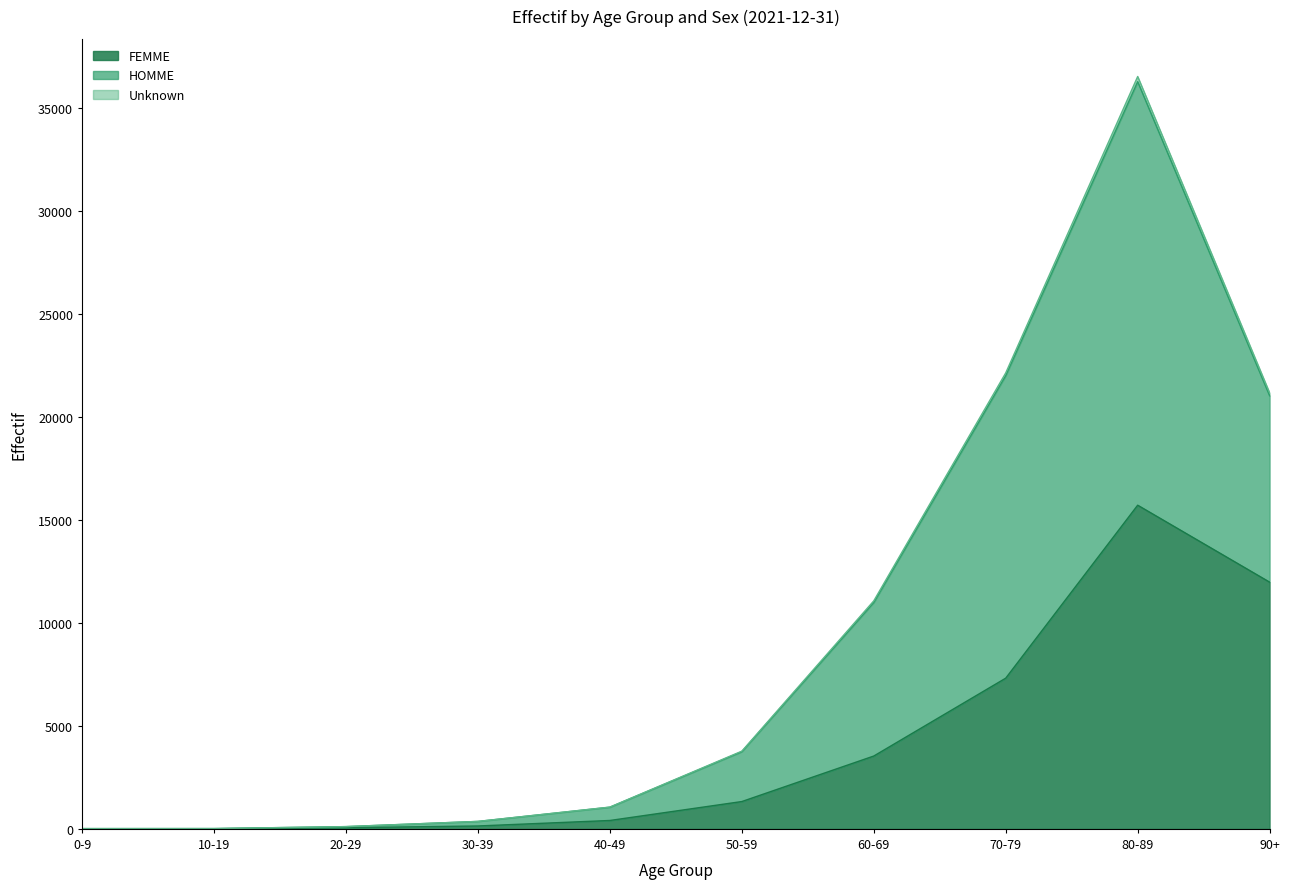

Reading right to left, what are all the values shown in this chart?

FEMME: 11974	15708	7314	3535	1326	407	140	56	6	4
HOMME: 21020	36263	21999	10987	3747	1051	361	109	14	12
Unknown: 21160	36514	22131	11068	3772	1057	362	109	15	13